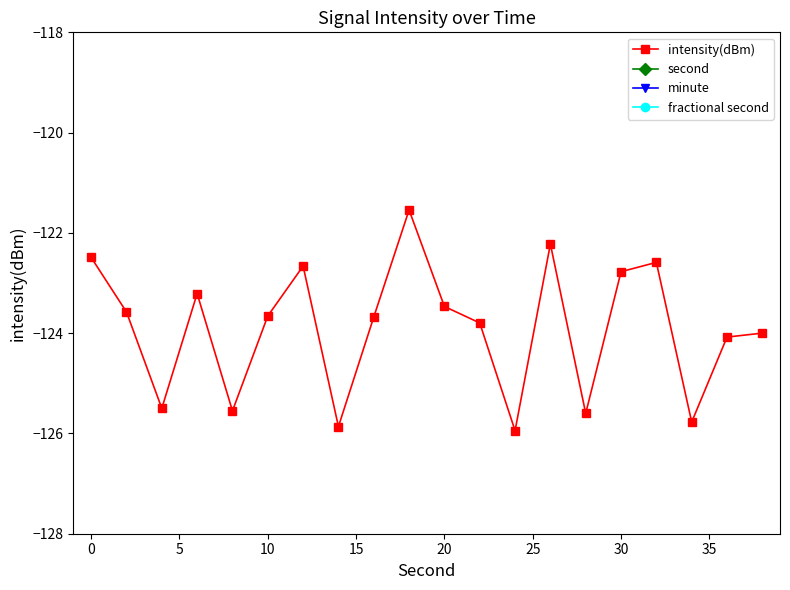

Reading left to right, what are all the values shown in this chart?

intensity(dBm): -122.5	-123.6	-125.5	-123.2	-125.6	-123.7	-122.7	-125.9	-123.7	-121.5	-123.5	-123.8	-125.9	-122.2	-125.6	-122.8	-122.6	-125.8	-124.1	-124.0
second: 0.0	2.0	4.0	6.0	8.0	10.0	12.0	14.0	16.0	18.0	20.0	22.0	24.0	26.0	28.0	30.0	32.0	34.0	36.0	38.0
minute: 0.0	0.0	0.0	0.0	0.0	0.0	0.0	0.0	0.0	0.0	0.0	0.0	0.0	0.0	0.0	0.0	0.0	0.0	0.0	0.0
fractional second: 0.0	0.0	0.0	0.0	0.0	0.0	0.0	0.0	0.0	0.0	0.0	0.0	0.0	0.0	0.0	0.0	0.0	0.0	0.0	0.0